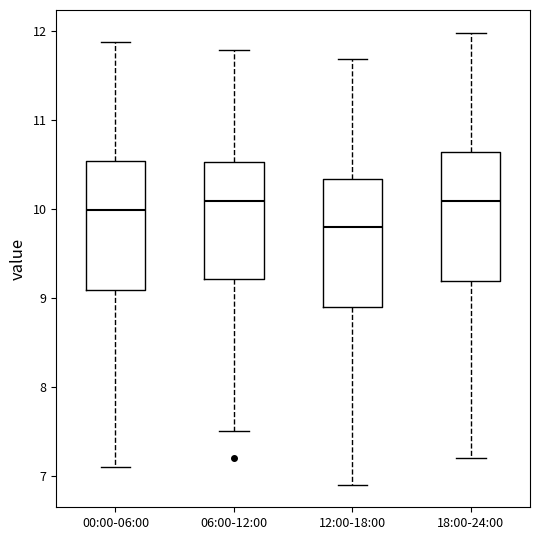

Reading left to right, transcribe this box plot: for each box, give where its median line is, the range the box spans, and where its two whiskers end, as read against the y-axis. The values are not printed on the chart, so give them approximately, as read against the axis.

00:00-06:00: median 10.0, box 9.1 to 10.5, whiskers 7.1 to 11.9
06:00-12:00: median 10.1, box 9.2 to 10.5, whiskers 7.5 to 11.8
12:00-18:00: median 9.8, box 8.9 to 10.3, whiskers 6.9 to 11.7
18:00-24:00: median 10.1, box 9.2 to 10.6, whiskers 7.2 to 12.0